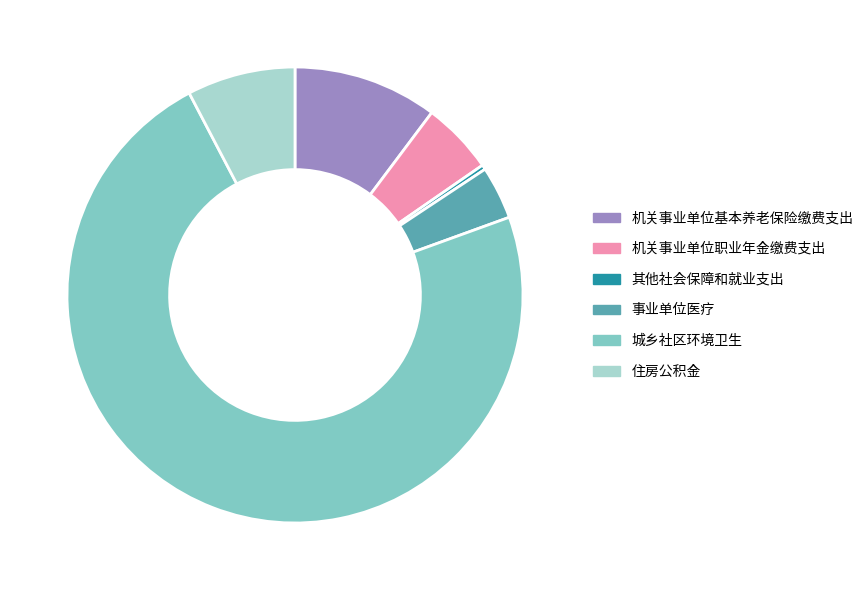

Combined, do 住房公积金 and 机关事业单位基本养老保险缴费支出 account for over 50%?

No